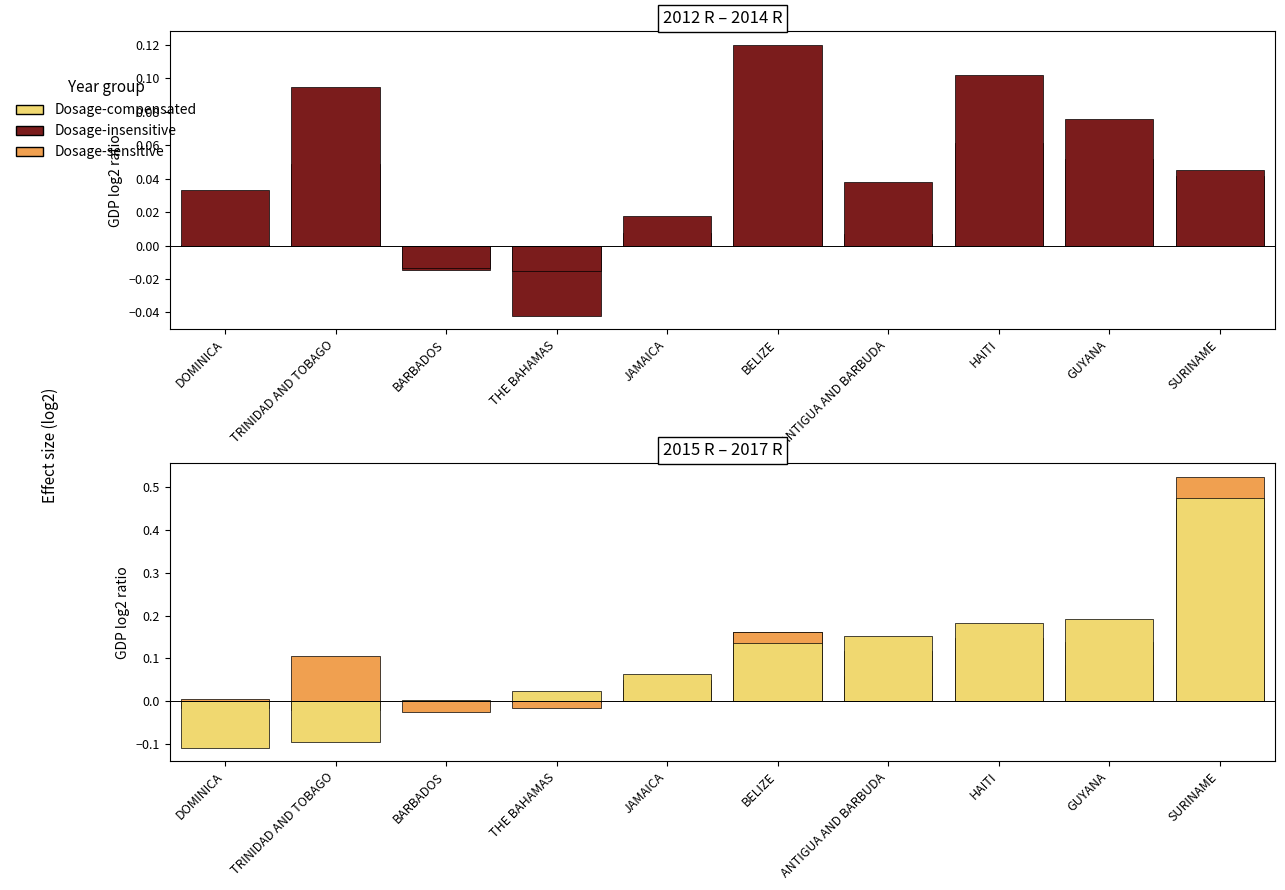

Which series has the largest range (max minus min)?

Dosage-compensated